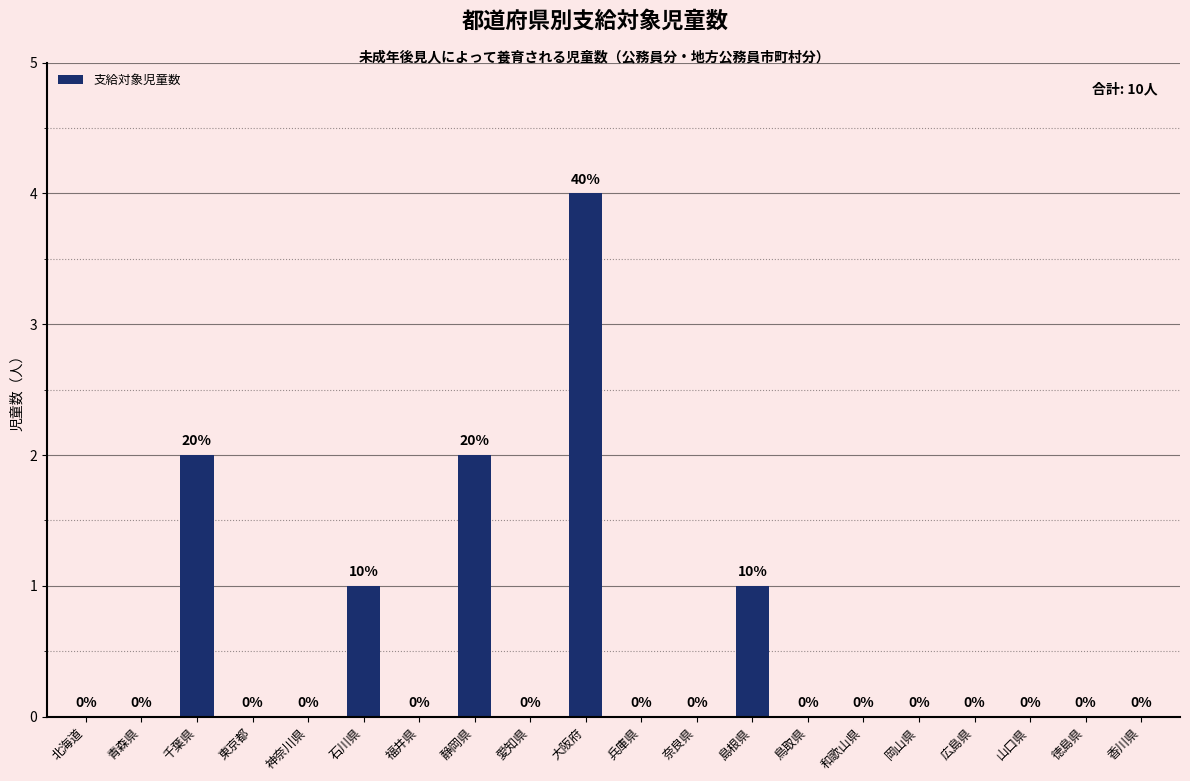

How many values are between 0 and 1?

17